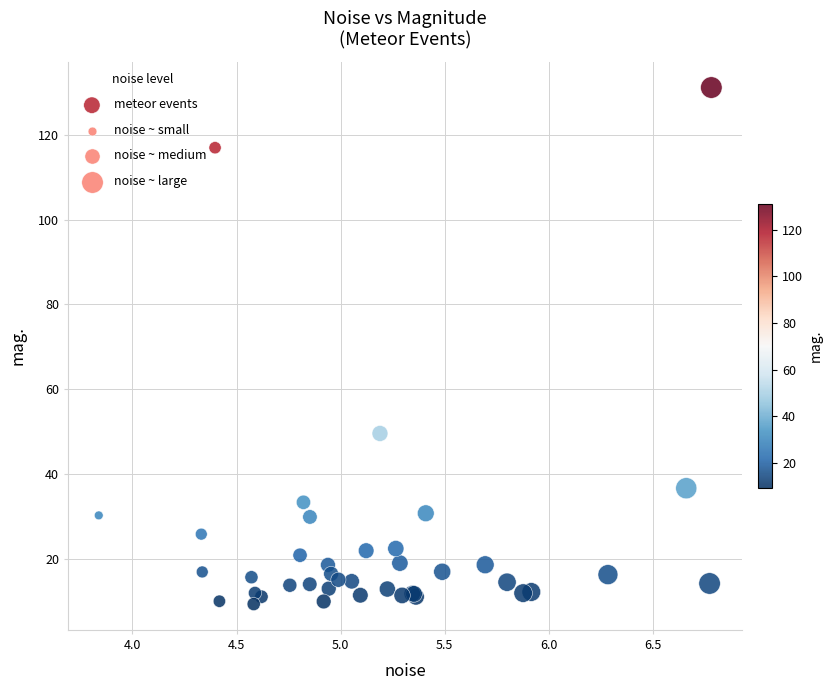

What Y value in the scatter plot is closest to 70?

49.6